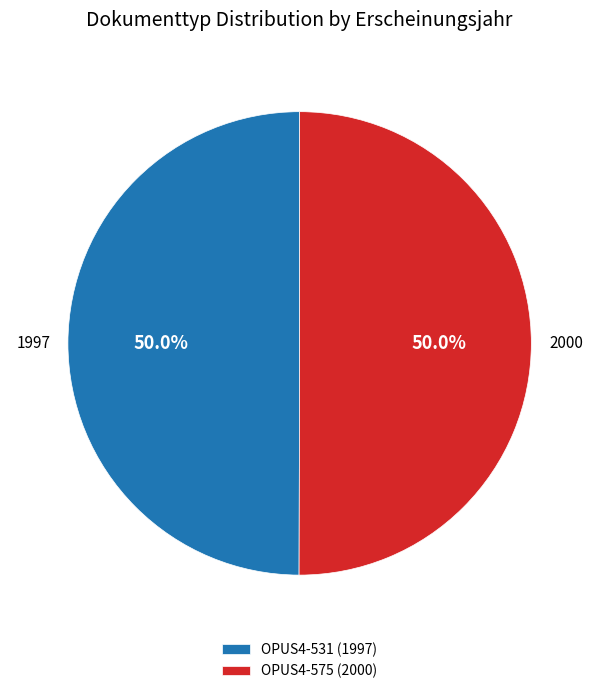

What is the ratio of the value at OPUS4-575 (2000) to the value at OPUS4-531 (1997)?

1.0